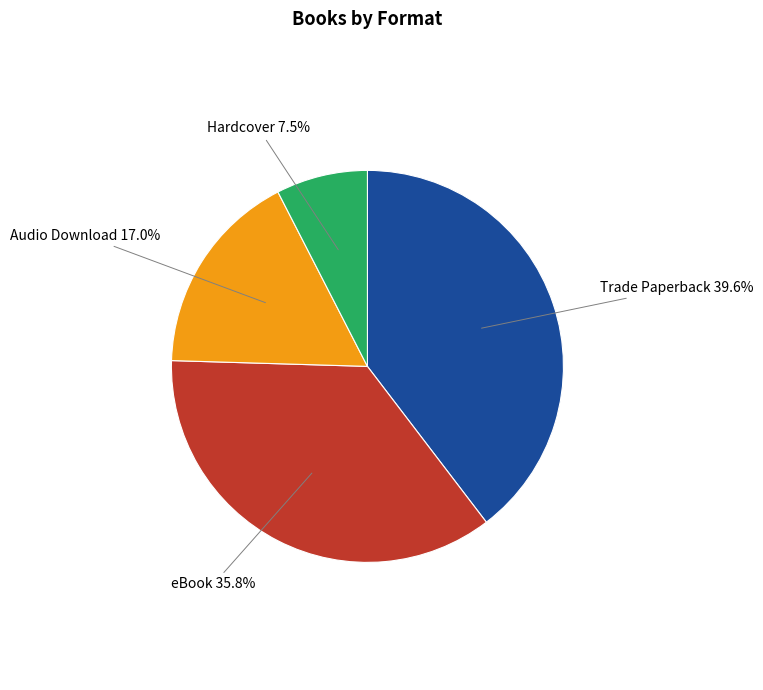

Which slice is the smallest?

Hardcover